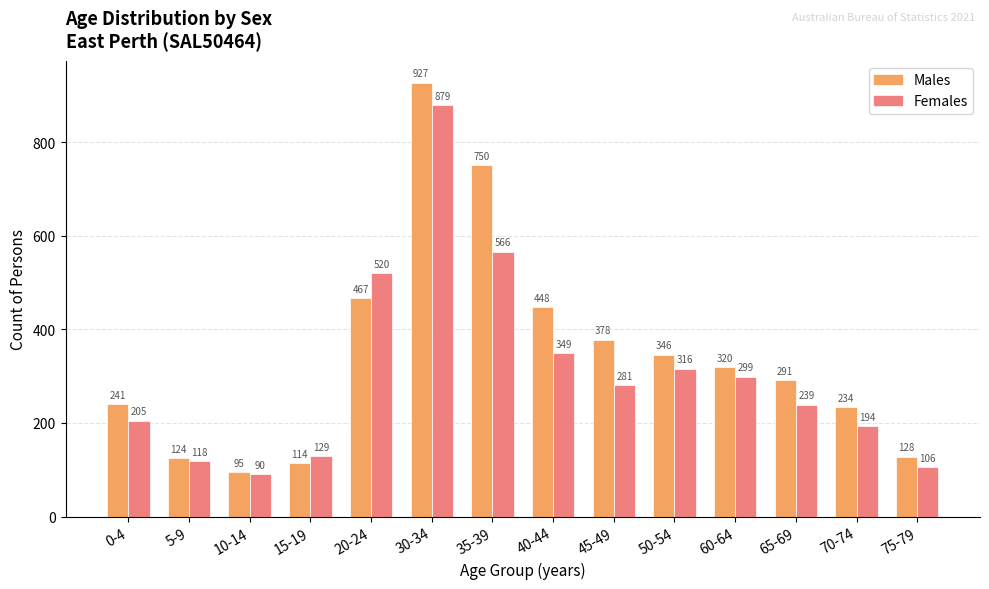

Where is Males nearest to the value 511?

20-24